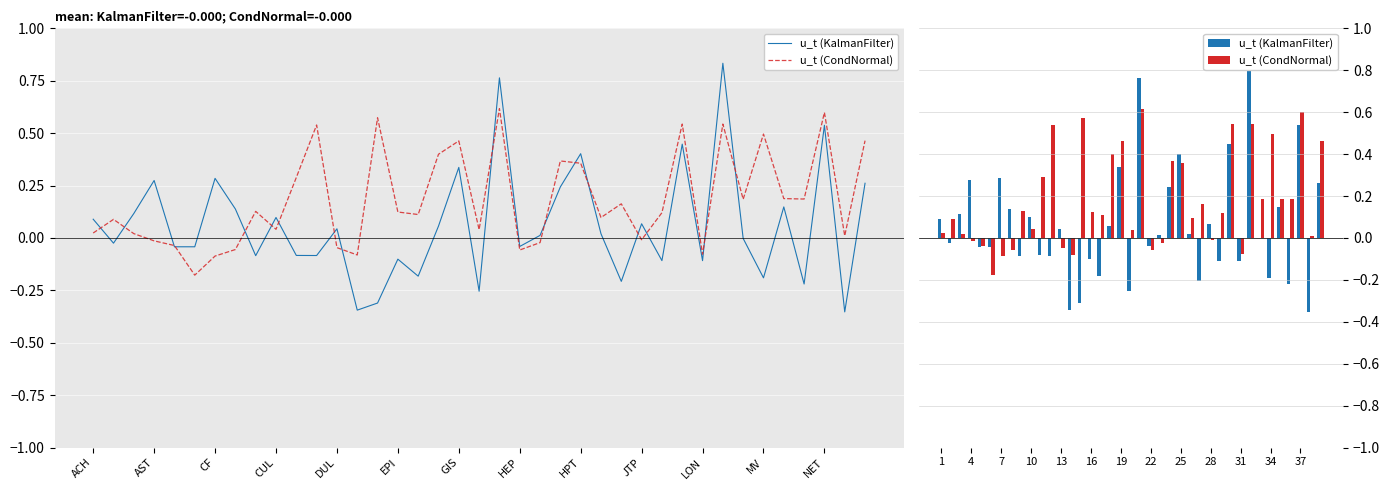

What is the minimum value for u_t (KalmanFilter)?

-0.4